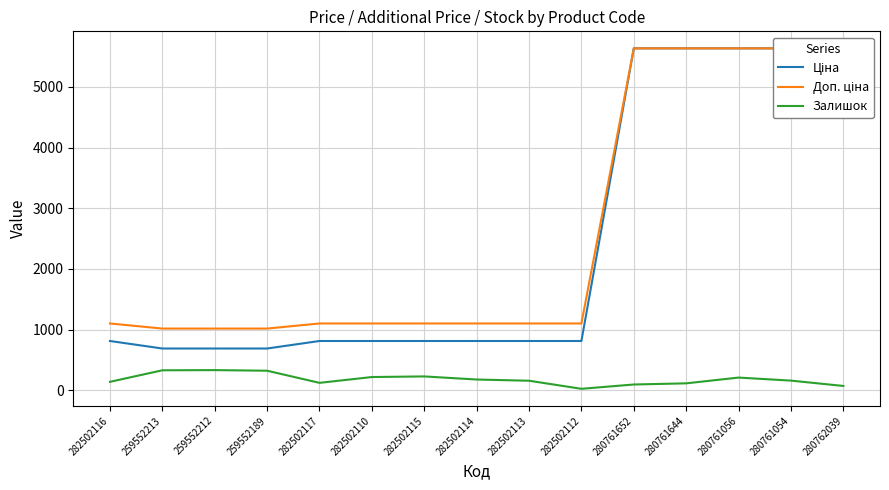

What is the label of the 8th point from the right?

282502114